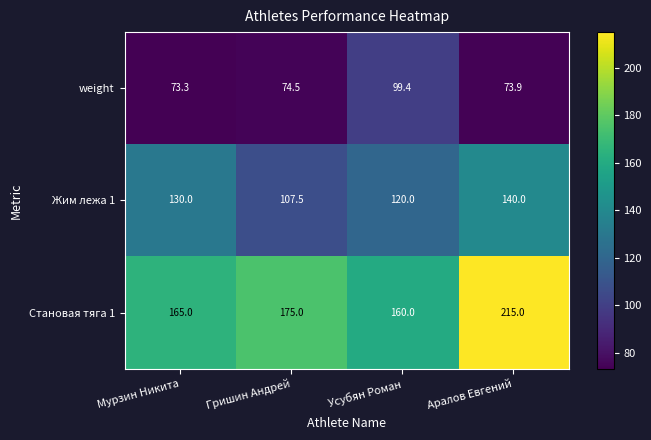

What is the approximate value of Становая тяга 1 at Мурзин Никита?

165.0